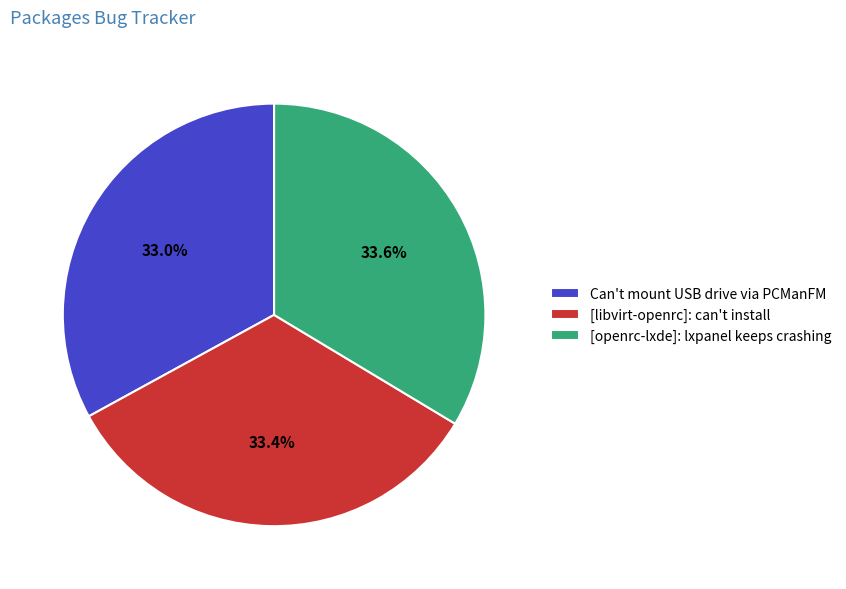

Approximately how many times larger is the value at Can't mount USB drive via PCManFM compared to [libvirt-openrc]: can't install?

1.0